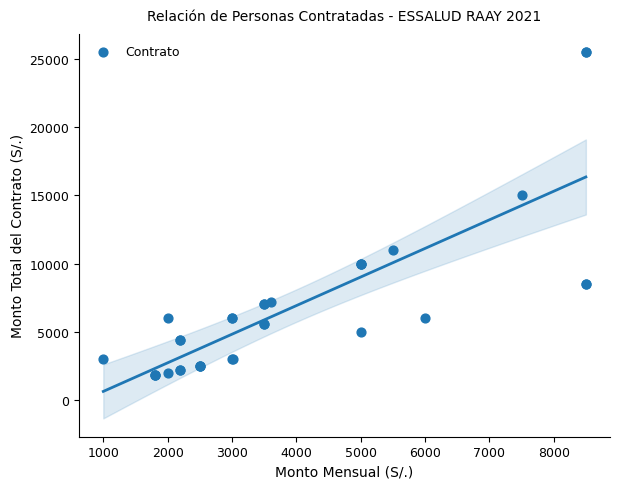

What Y value in the scatter plot is closest to 13650?

15000